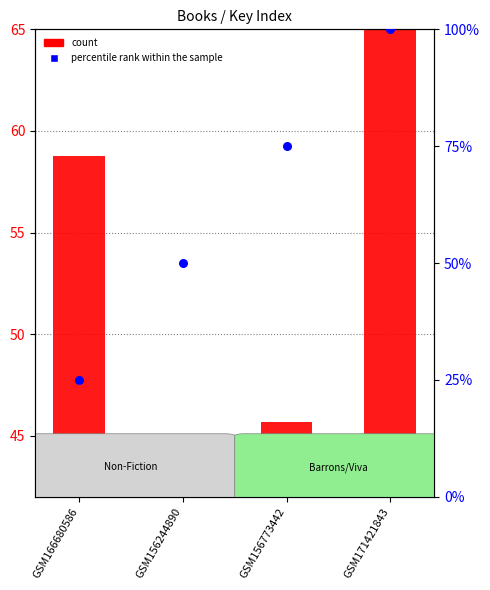

At which category is the sum across all series the highest?

GSM171421843